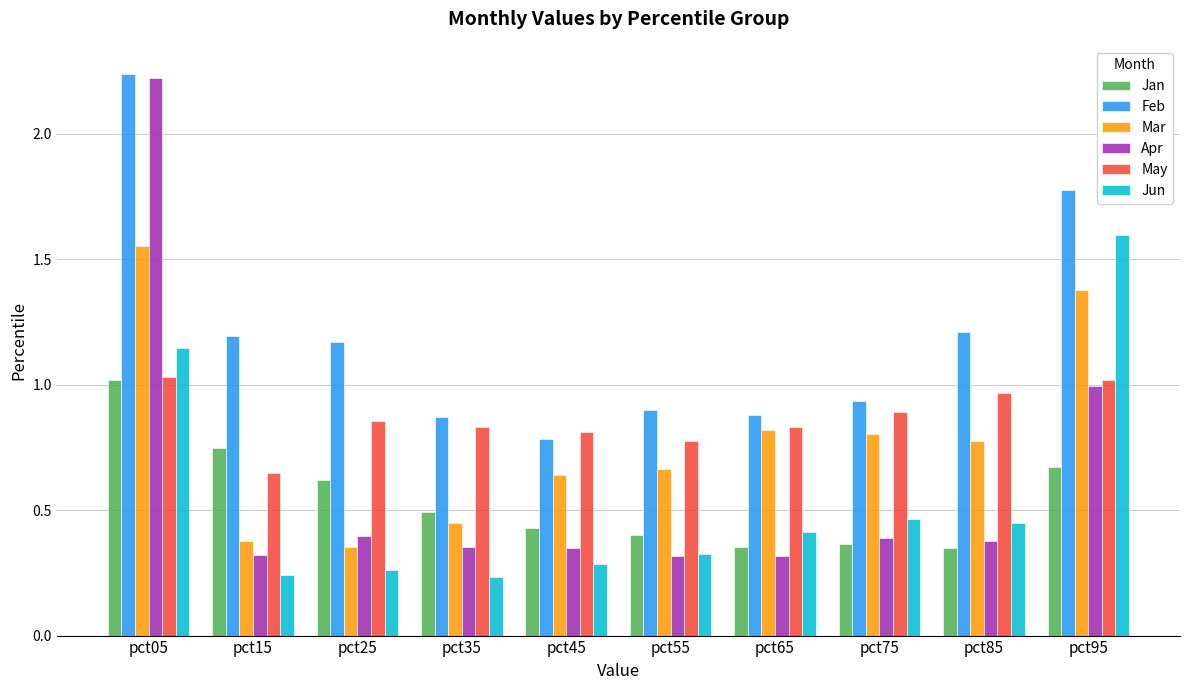

What is the difference between the maximum and minimum values in the Feb series?

1.5